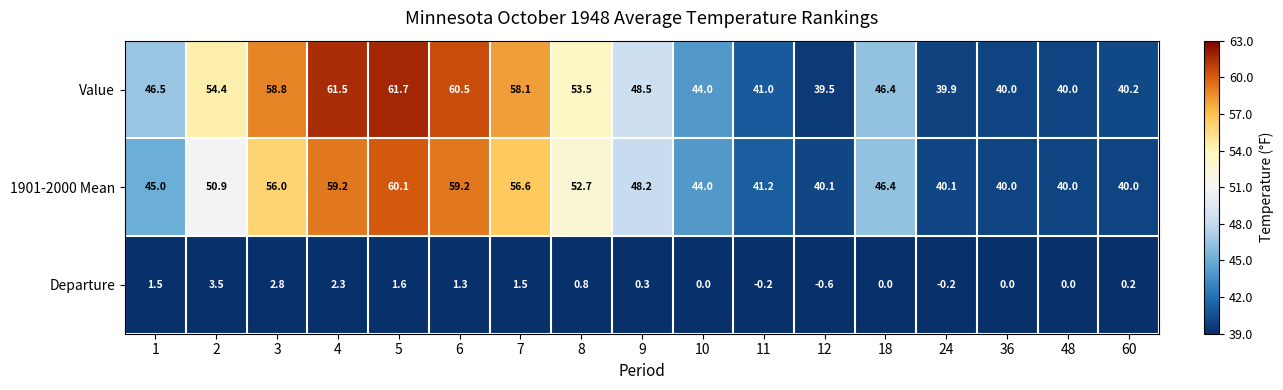

What is the difference between the highest and lowest values at 48?

40.0